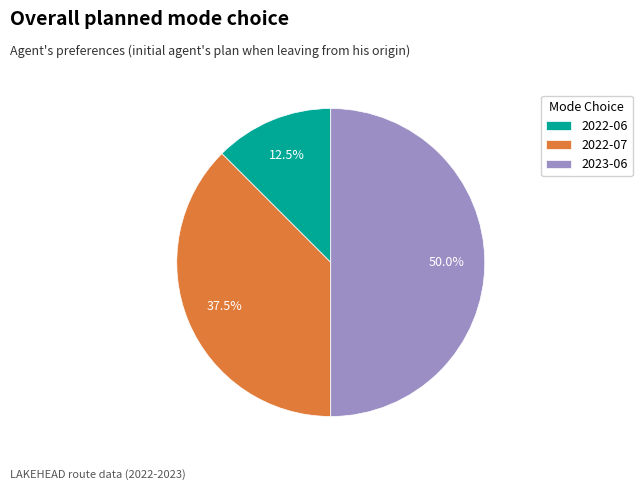

What is the smallest slice in the pie chart?

2022-06